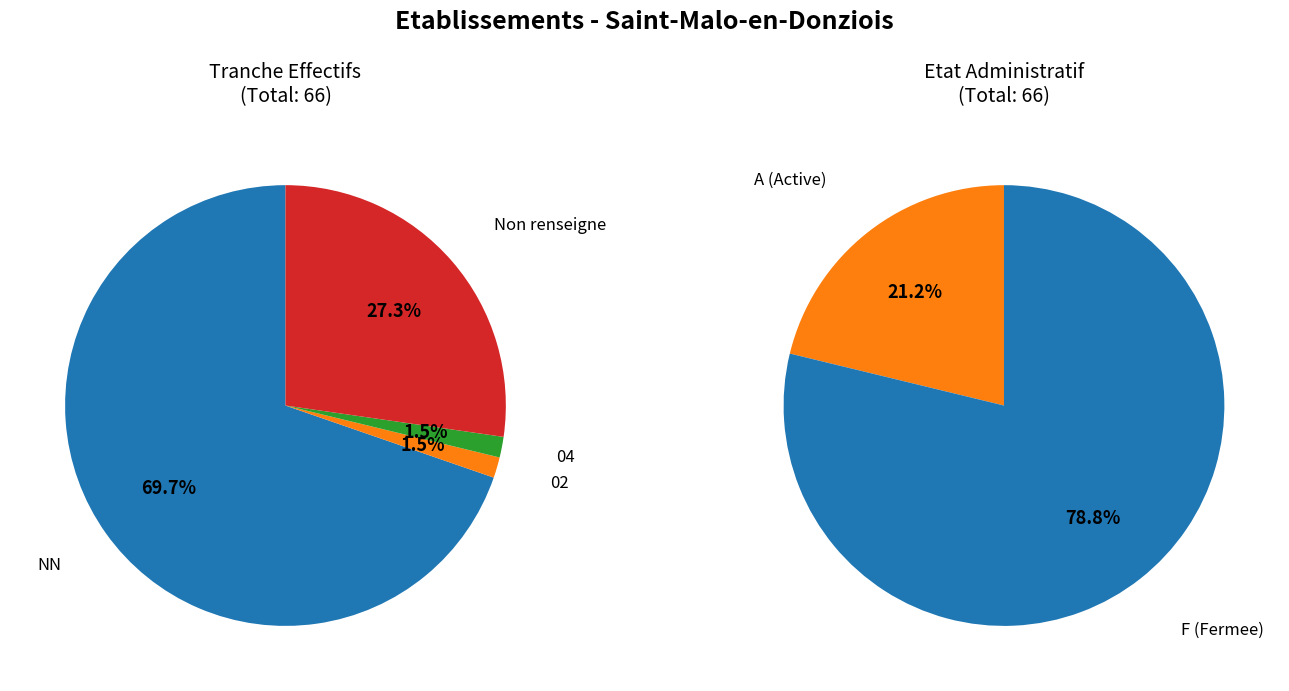

To the nearest percent, what is the average slice percentage?

25%